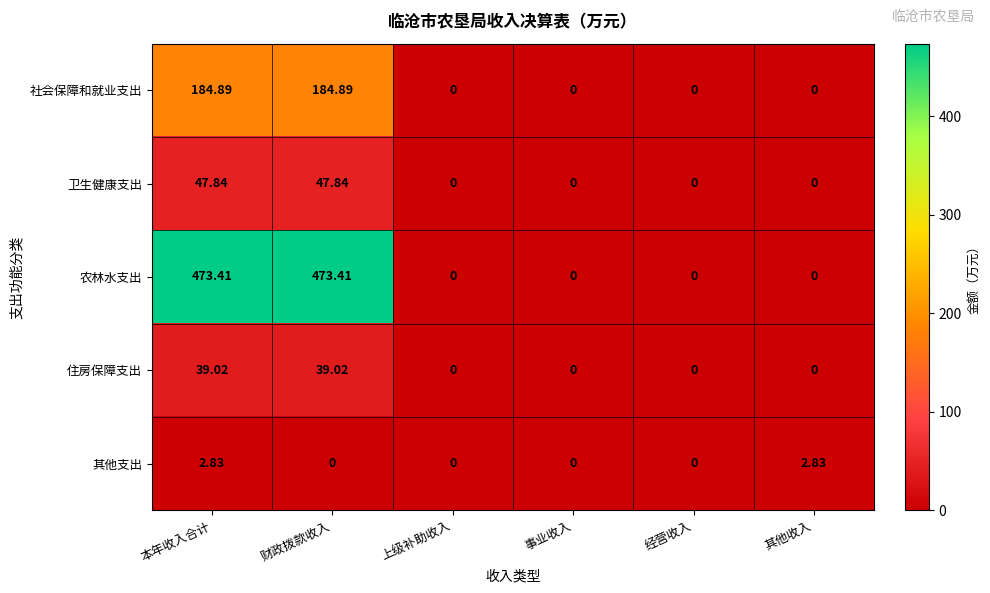

What is the maximum value shown in the chart?

473.4